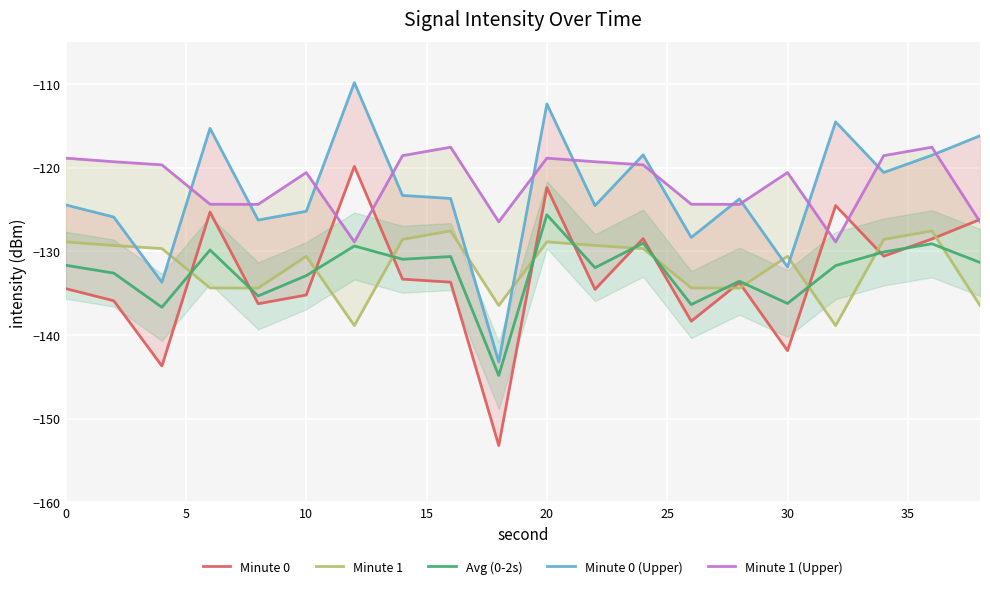

At which label does Avg (0-2s) reach its peak?

20